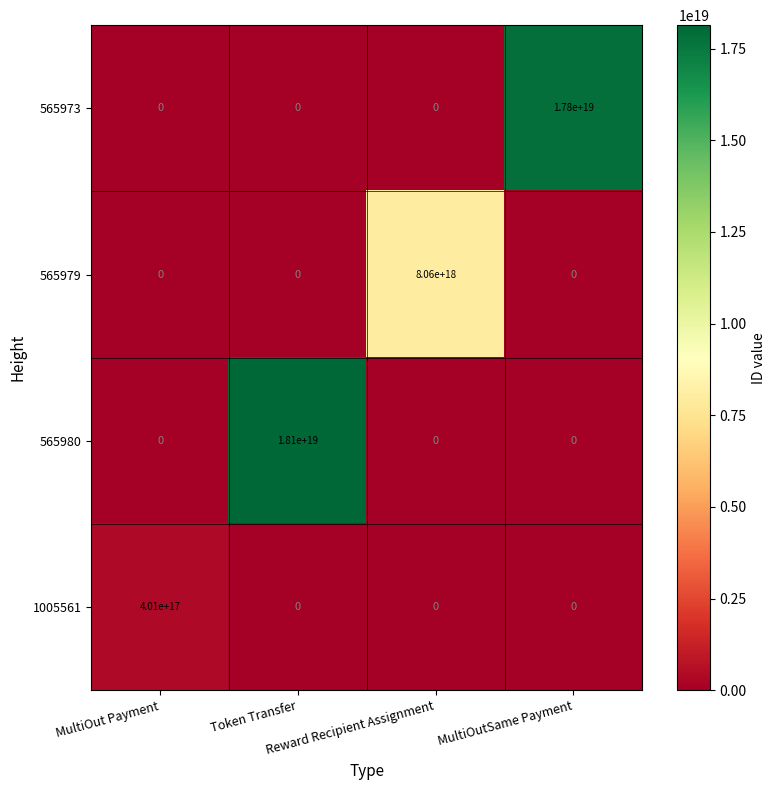

At how many categories does at least one series exceed 18042137654748276736?

1